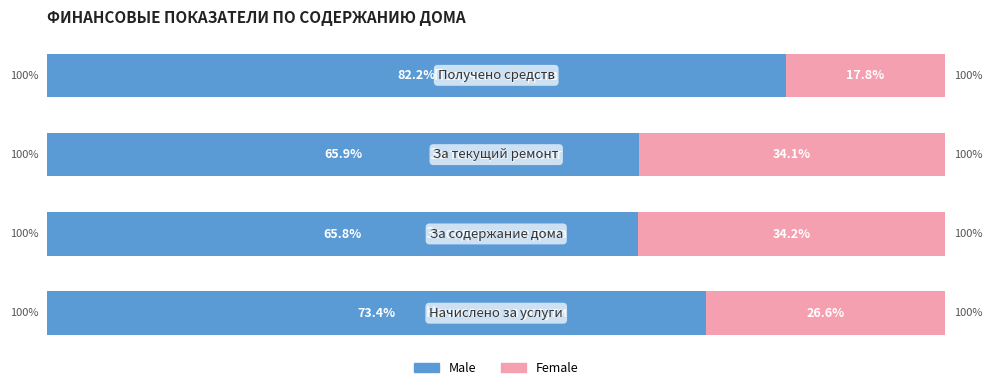

What is the value of the Female bar at the 1st from the left?

26.6